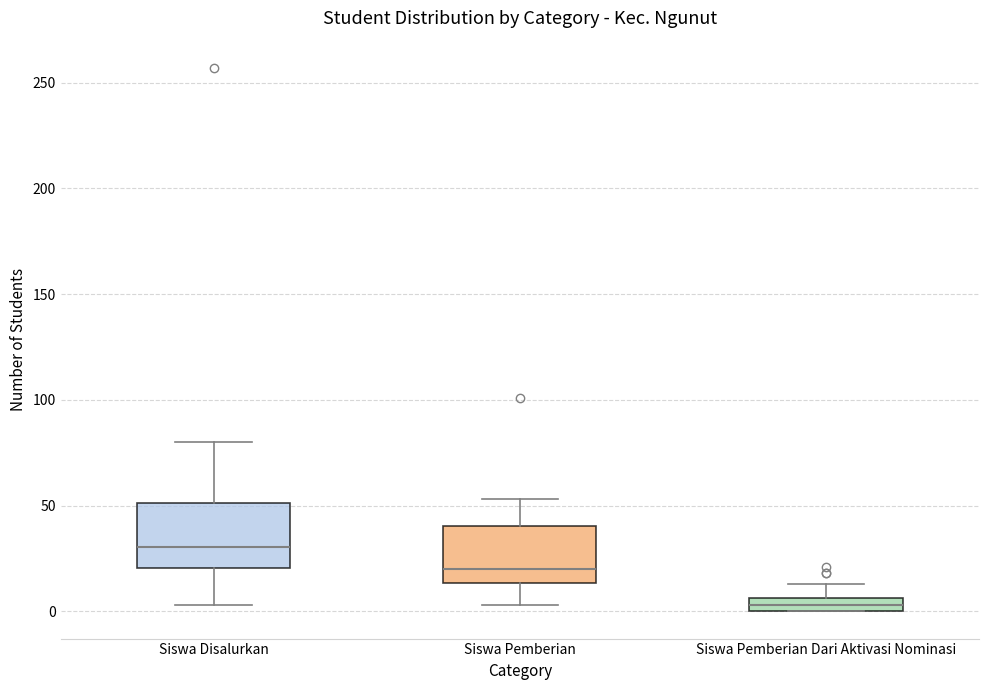

Which box's median line is the highest?

Siswa Disalurkan